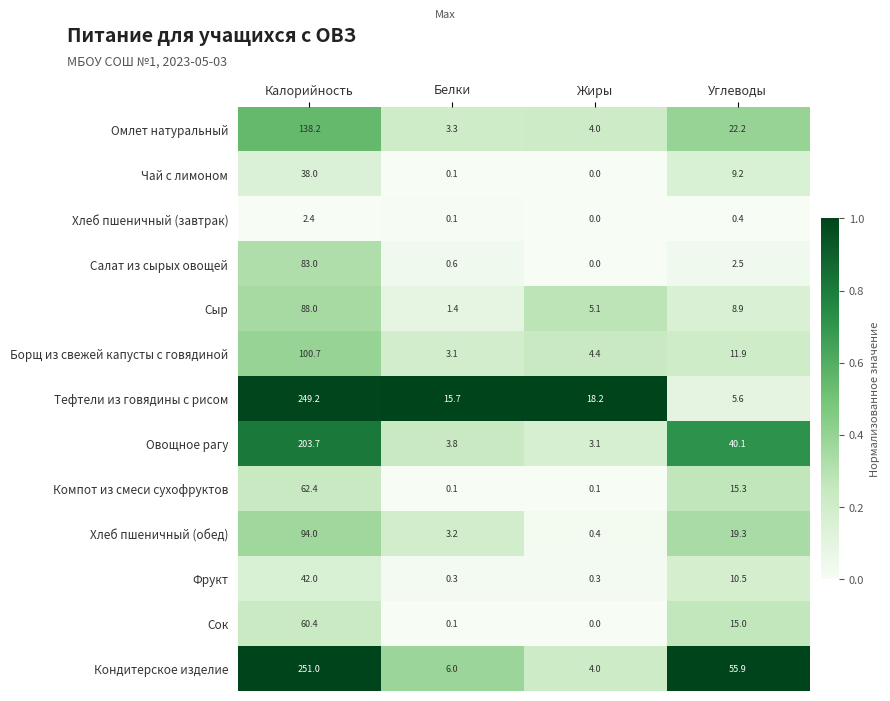

Which series has the largest total across all categories?

Кондитерское изделие